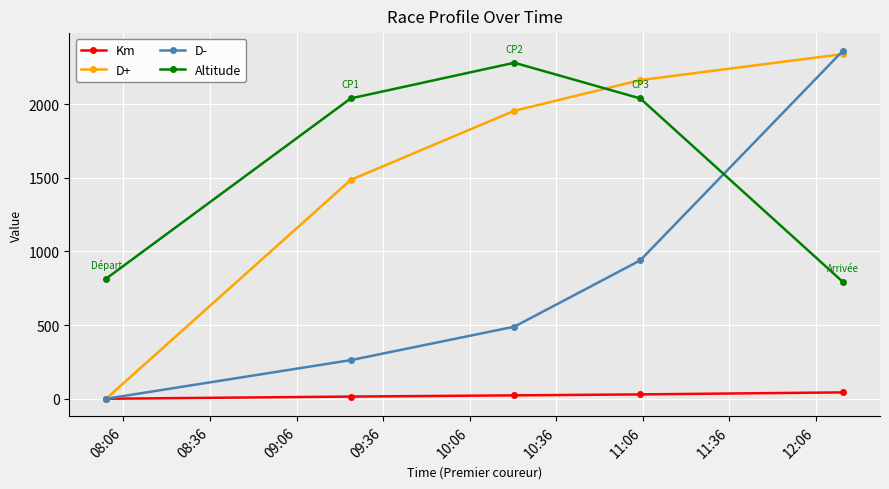

What is the sum of all Km values?

110.5